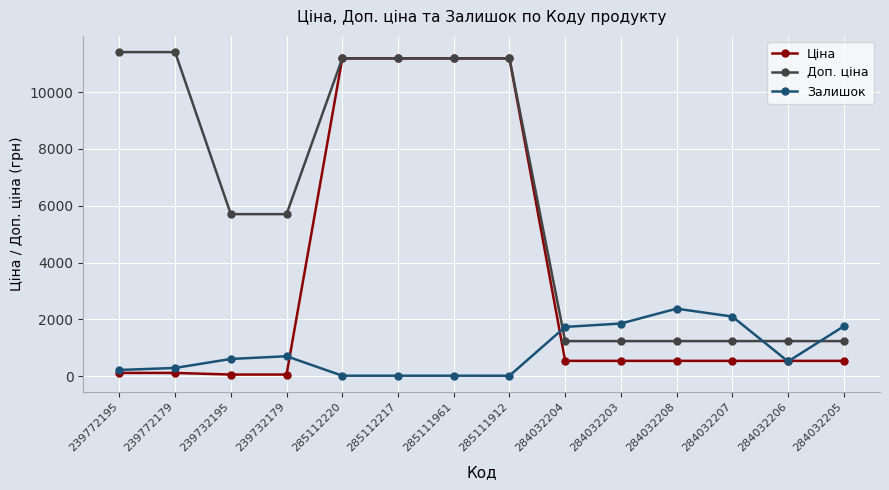

How many series are shown in this chart?

3